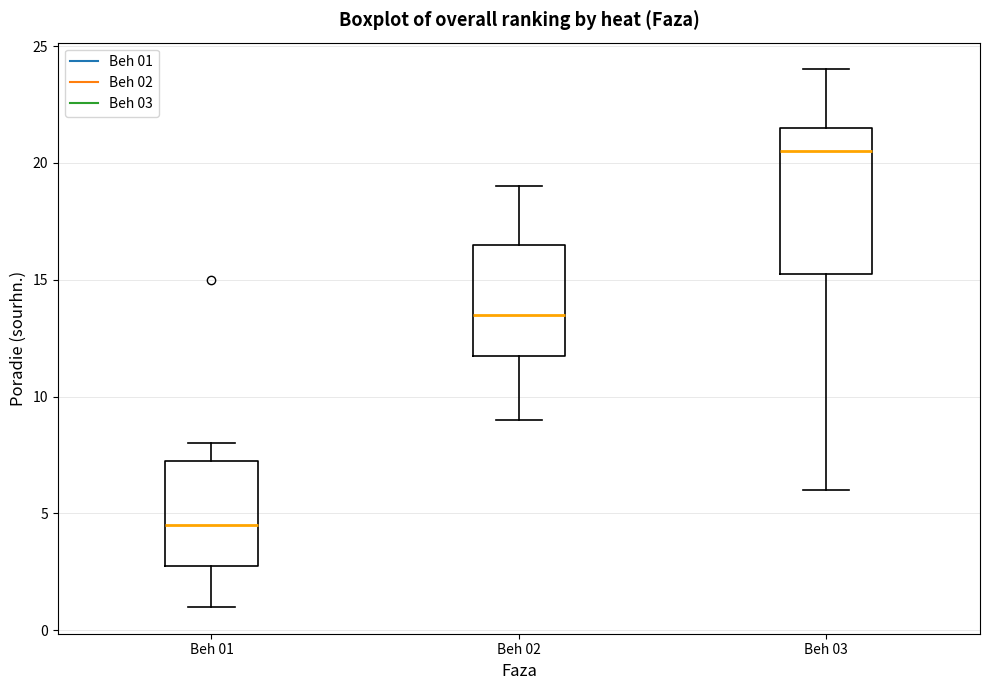

Where is the lower edge of the box for Beh 01 on the y-axis? The values are not printed on the chart, so give them approximately, as read against the axis.

3.0